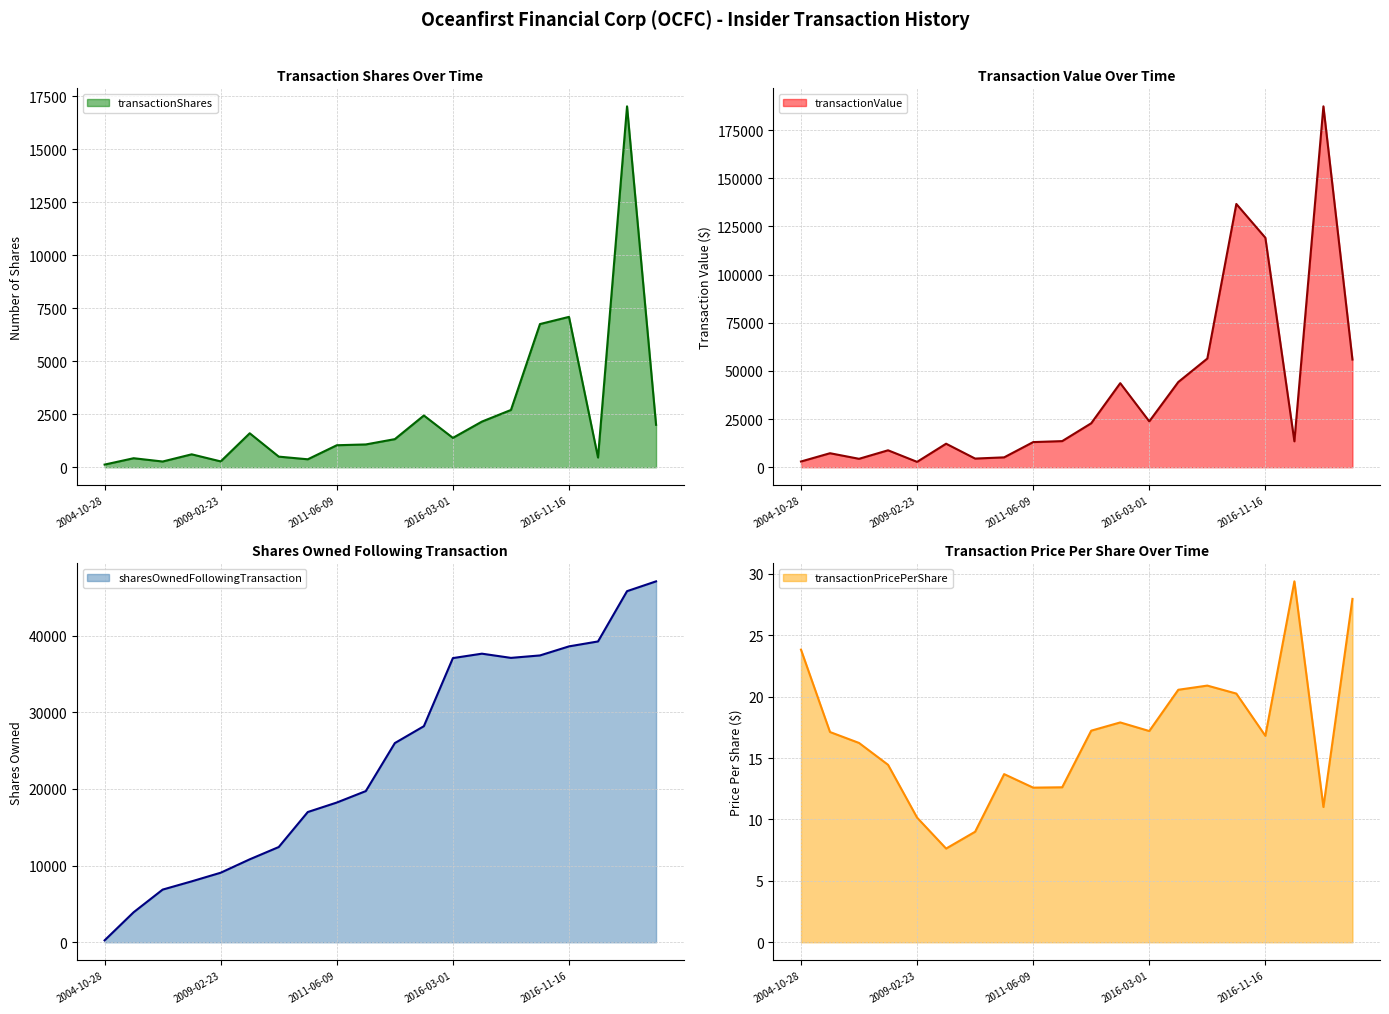

Which category has the highest value in the transactionValue series?

2017-03-08